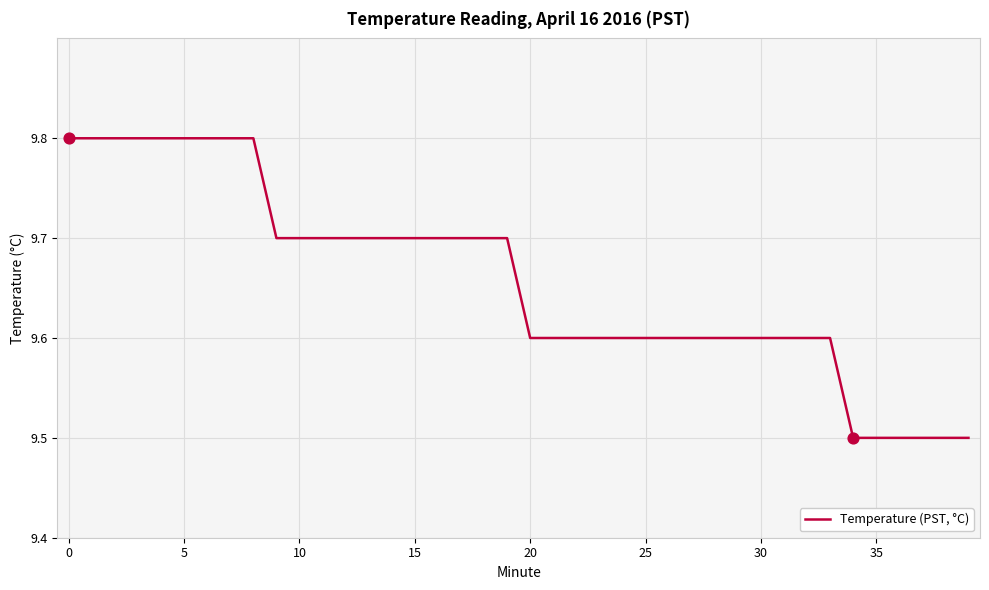

What is the maximum value shown in the chart?

9.8